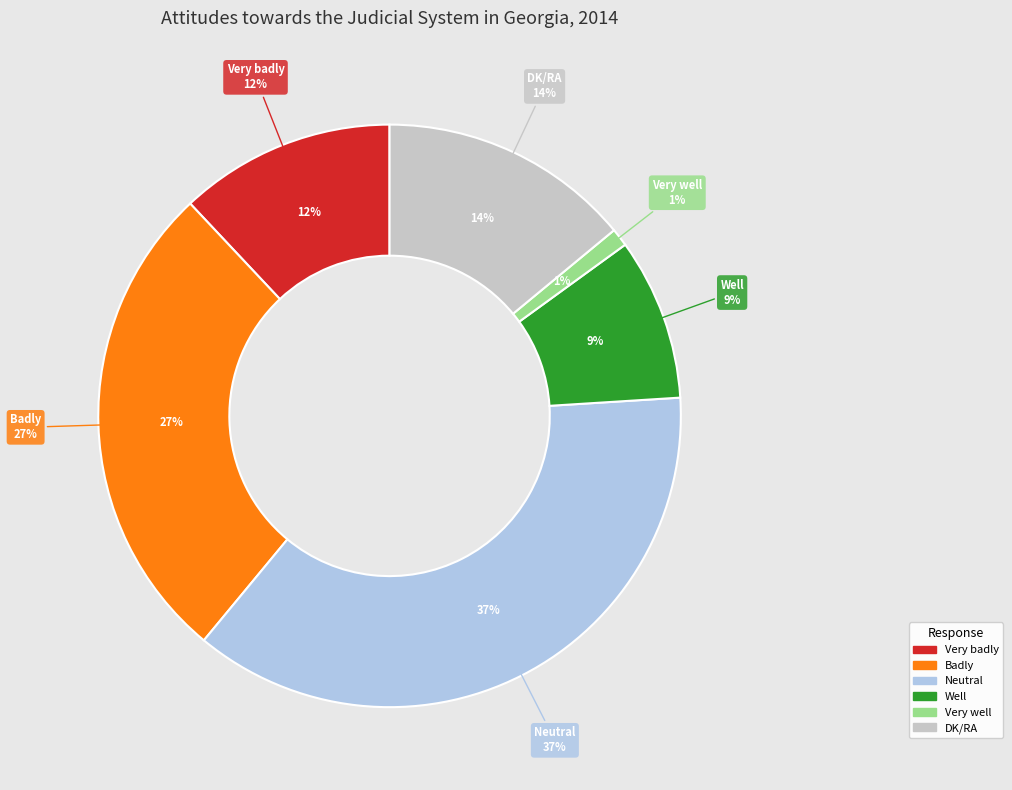

What is the smallest slice in the pie chart?

Very well